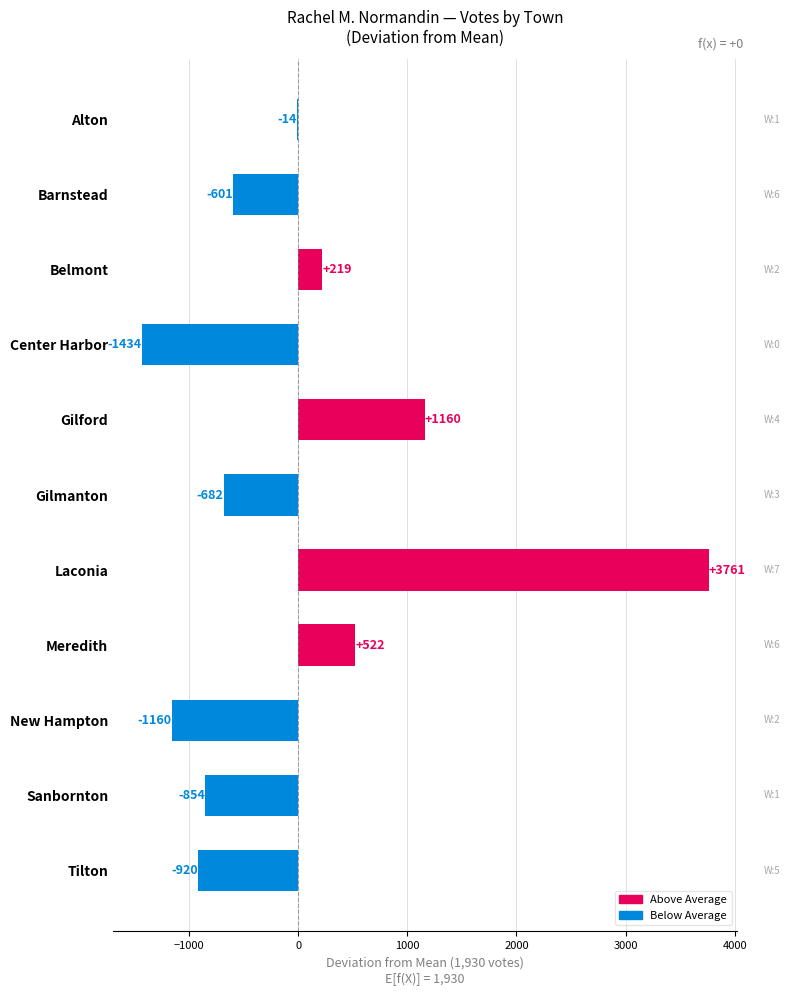

What is the ratio of the value at Laconia to the value at Gilford?

3.2